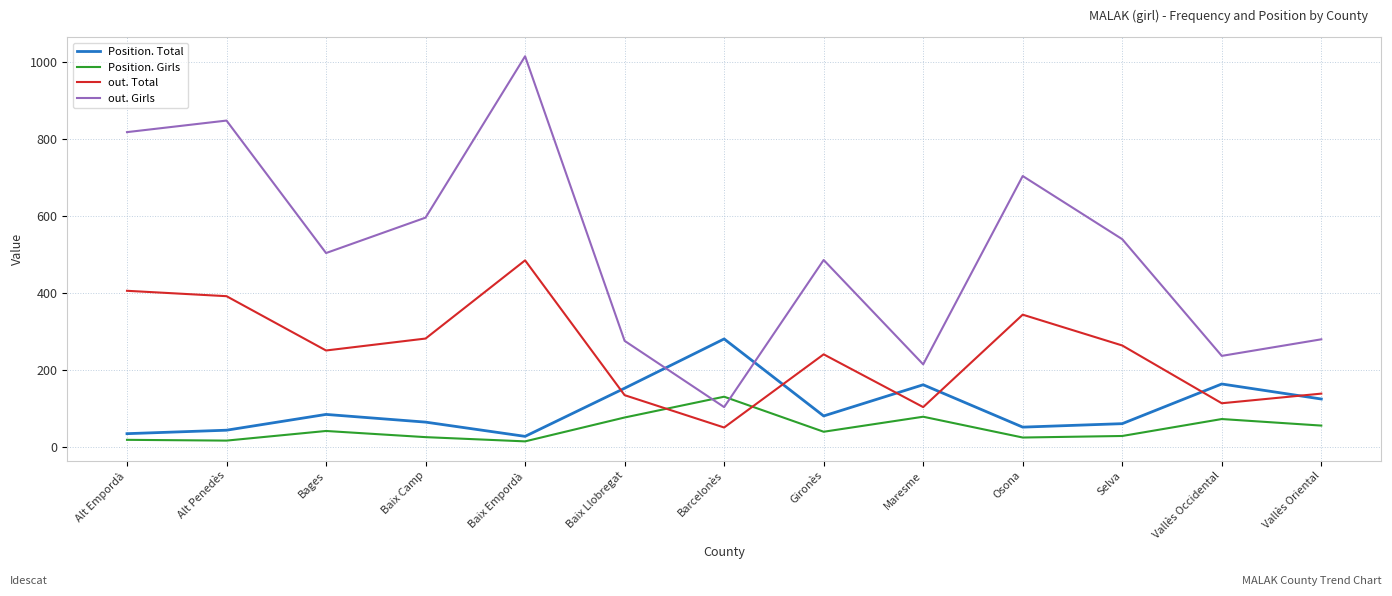

At which category is the sum across all series the highest?

Baix Empordà